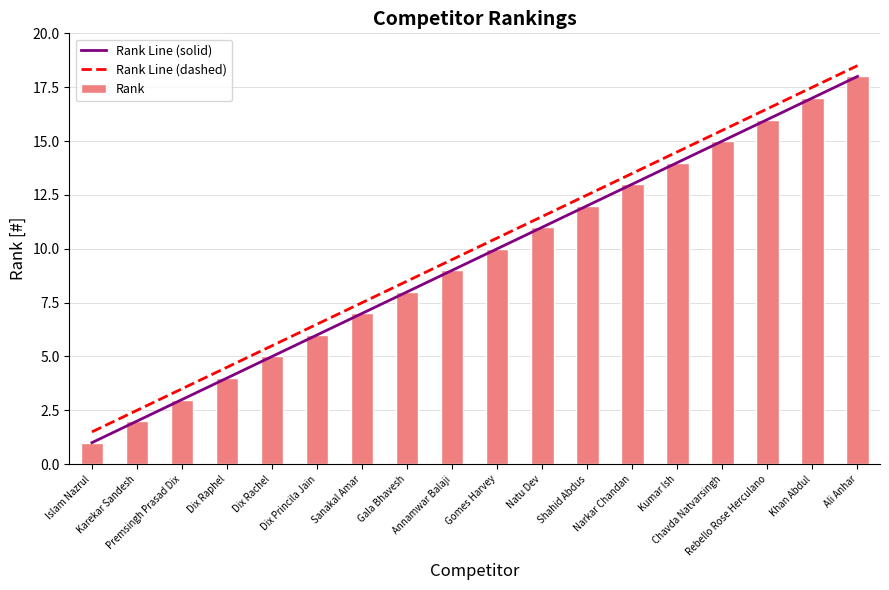

Reading left to right, extract all data points from this chart.

Rank Line (solid): Islam Nazrul=1.0	Karekar Sandesh=2.0	Premsingh Prasad Dix=3.0	Dix Raphel=4.0	Dix Rachel=5.0	Dix Princila Jain=6.0	Sanakal Amar=7.0	Gala Bhavesh=8.0	Annamwar Balaji=9.0	Gomes Harvey=10.0	Natu Dev=11.0	Shahid Abdus=12.0	Narkar Chandan=13.0	Kumar Ish=14.0	Chavda Natvarsingh=15.0	Rebello Rose Herculano=16.0	Khan Abdul=17.0	Ali Anhar=18.0
Rank Line (dashed): Islam Nazrul=1.5	Karekar Sandesh=2.5	Premsingh Prasad Dix=3.5	Dix Raphel=4.5	Dix Rachel=5.5	Dix Princila Jain=6.5	Sanakal Amar=7.5	Gala Bhavesh=8.5	Annamwar Balaji=9.5	Gomes Harvey=10.5	Natu Dev=11.5	Shahid Abdus=12.5	Narkar Chandan=13.5	Kumar Ish=14.5	Chavda Natvarsingh=15.5	Rebello Rose Herculano=16.5	Khan Abdul=17.5	Ali Anhar=18.5
Rank: Islam Nazrul=1.0	Karekar Sandesh=2.0	Premsingh Prasad Dix=3.0	Dix Raphel=4.0	Dix Rachel=5.0	Dix Princila Jain=6.0	Sanakal Amar=7.0	Gala Bhavesh=8.0	Annamwar Balaji=9.0	Gomes Harvey=10.0	Natu Dev=11.0	Shahid Abdus=12.0	Narkar Chandan=13.0	Kumar Ish=14.0	Chavda Natvarsingh=15.0	Rebello Rose Herculano=16.0	Khan Abdul=17.0	Ali Anhar=18.0